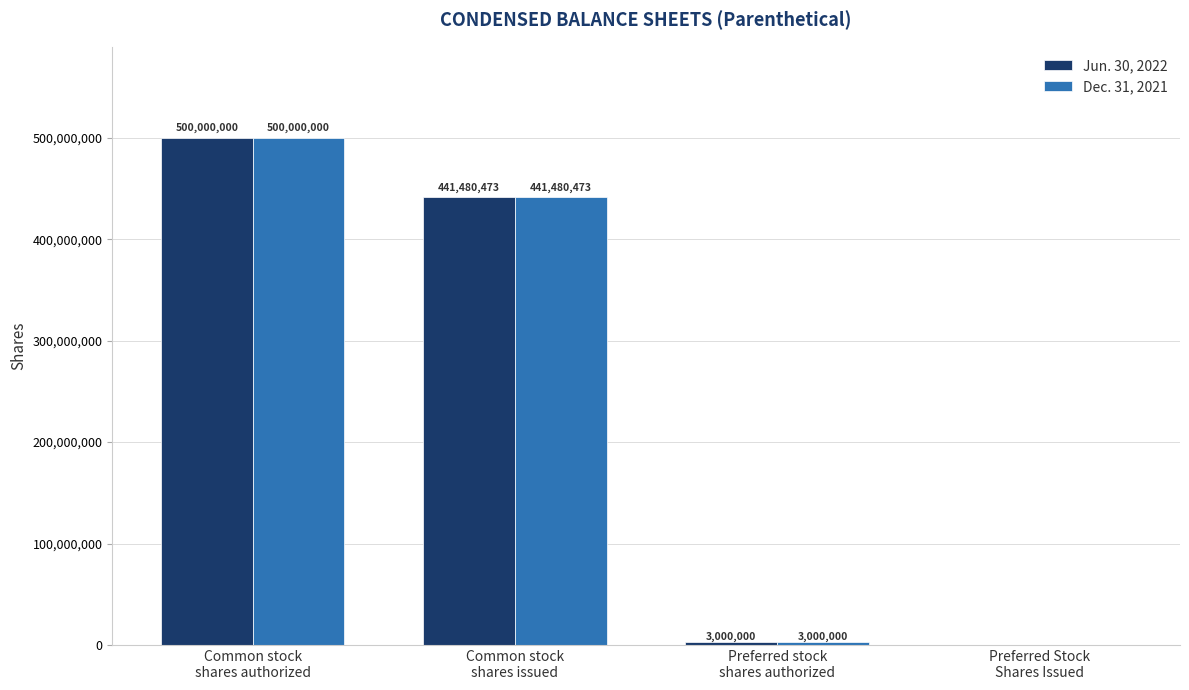

What is the sum of all Dec. 31, 2021 values?

944480473